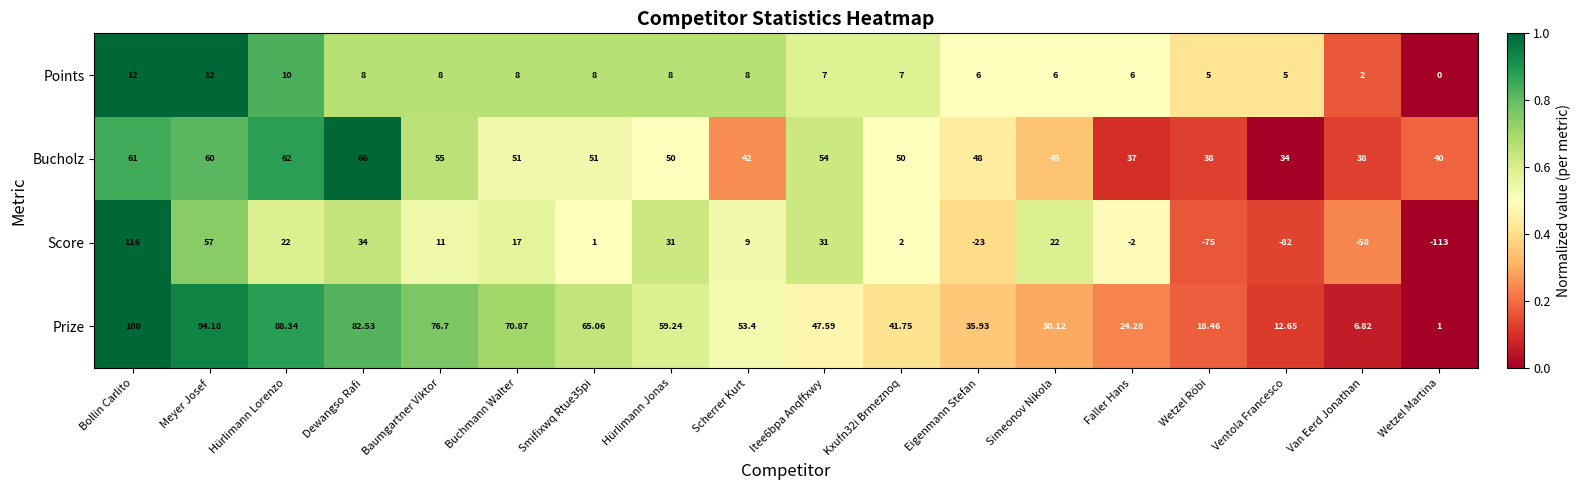

Where does the Prize series first go above 53?

Bollin Carlito